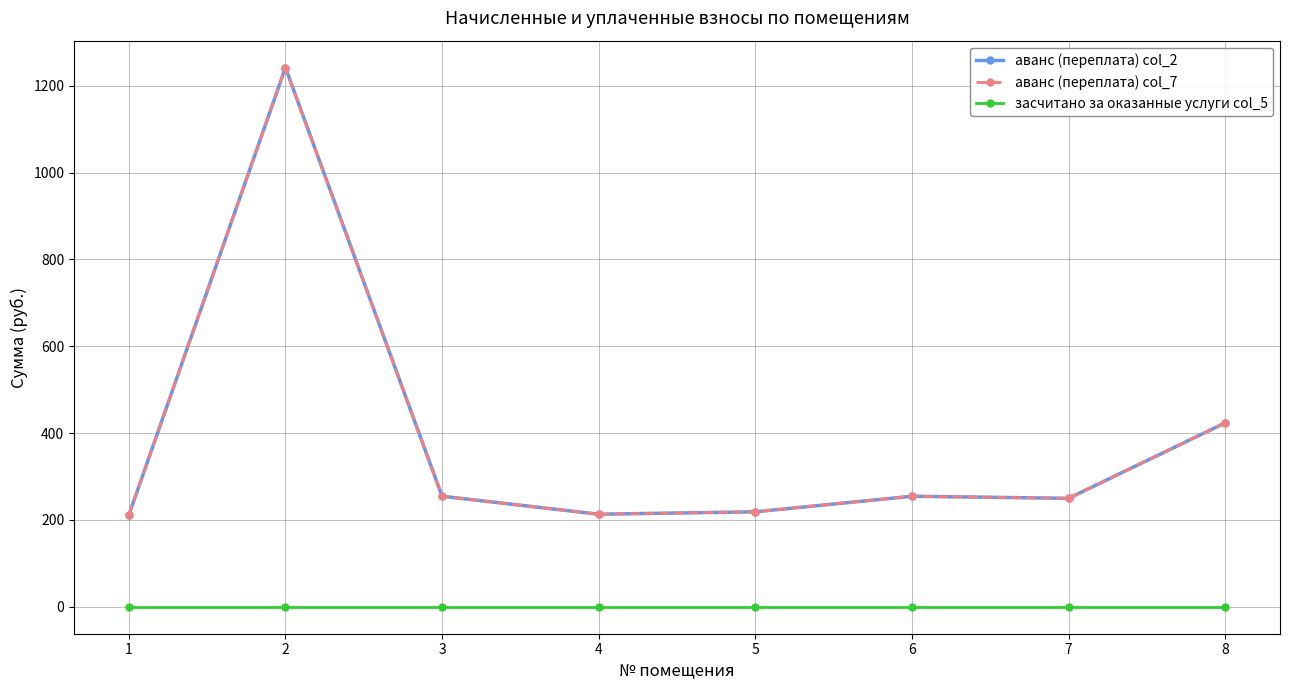

Where is аванс (переплата) col_7 nearest to the value 726?

8